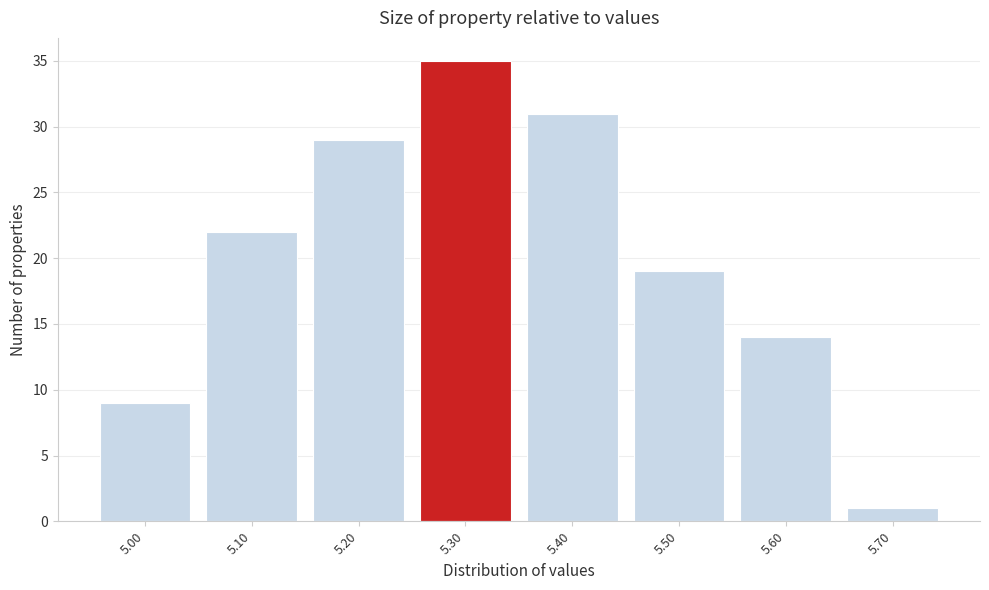

Over which range of the x-axis is the bar tallest?

5.25 to 5.35